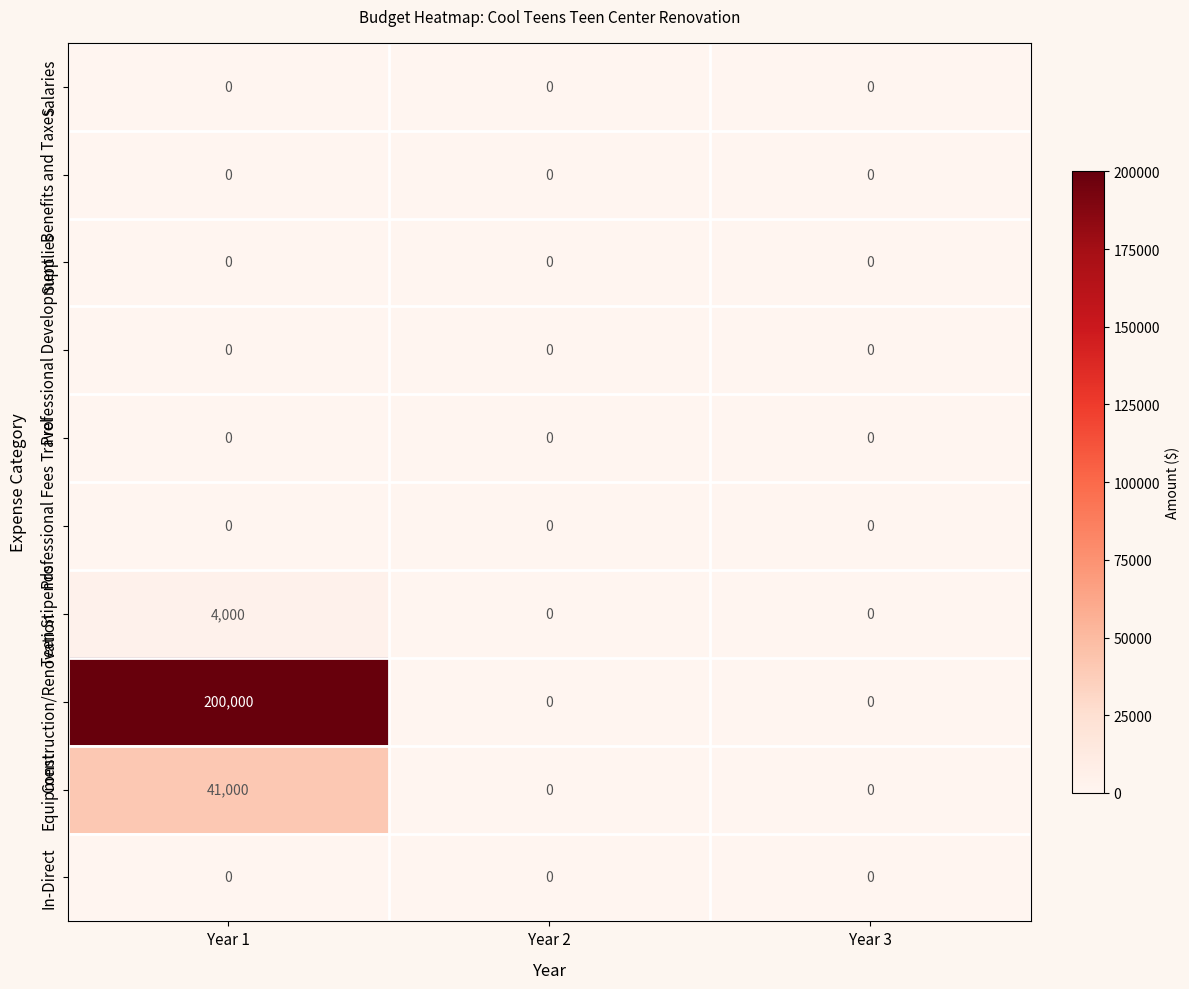

How many series are shown in this chart?

10